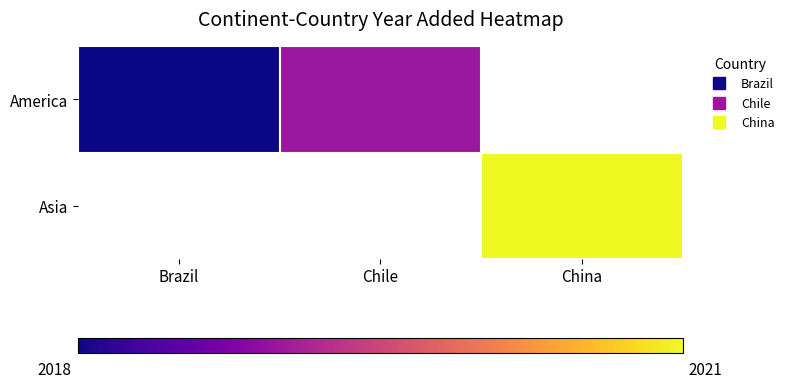

How many values in Asia are above zero?

1